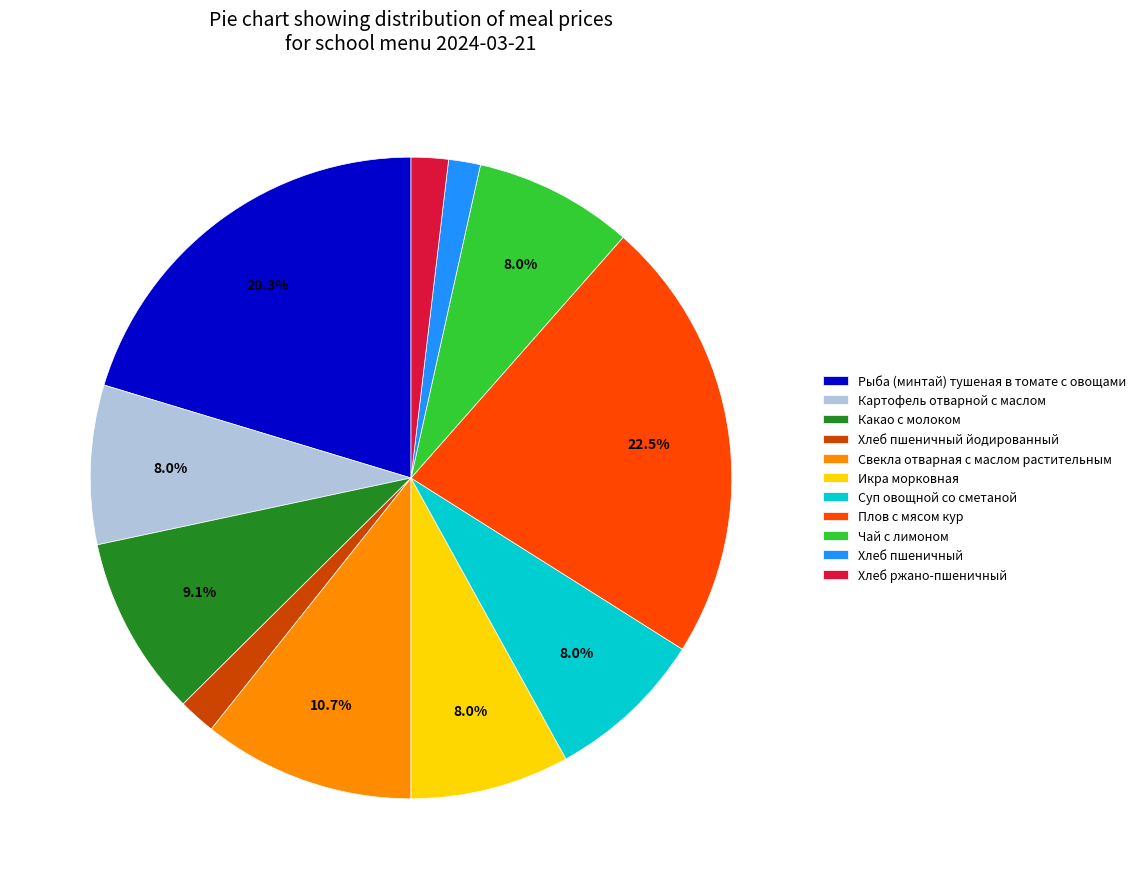

What percentage do Картофель отварной с маслом and Какао с молоком together represent?

17.1%